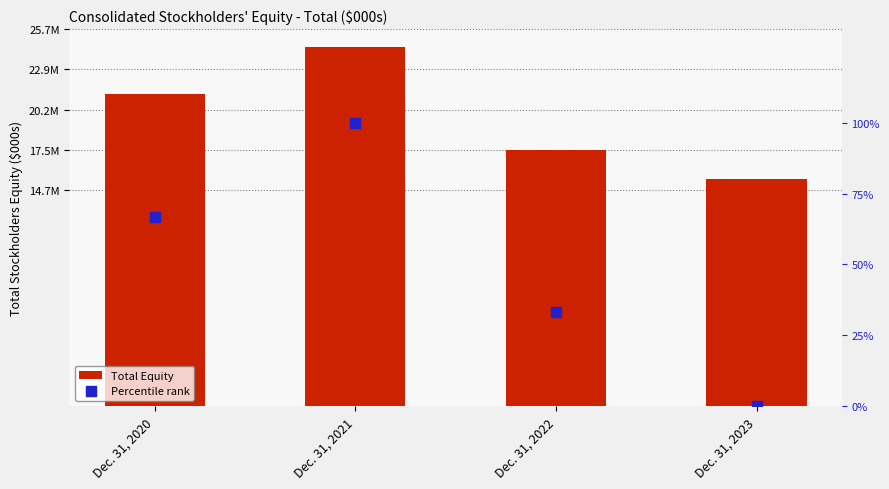

Which series reaches the maximum Y coordinate?

Total Equity